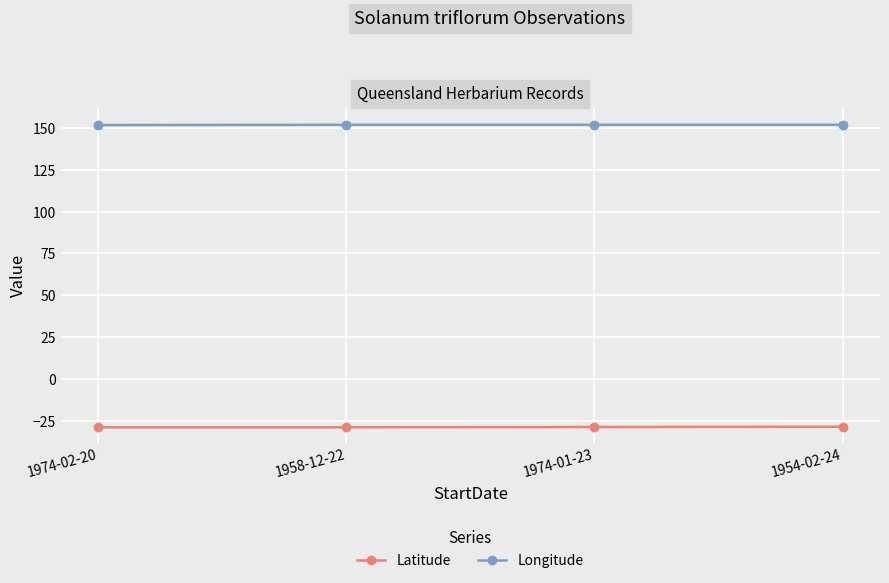

At how many categories does at least one series exceed 121?

4